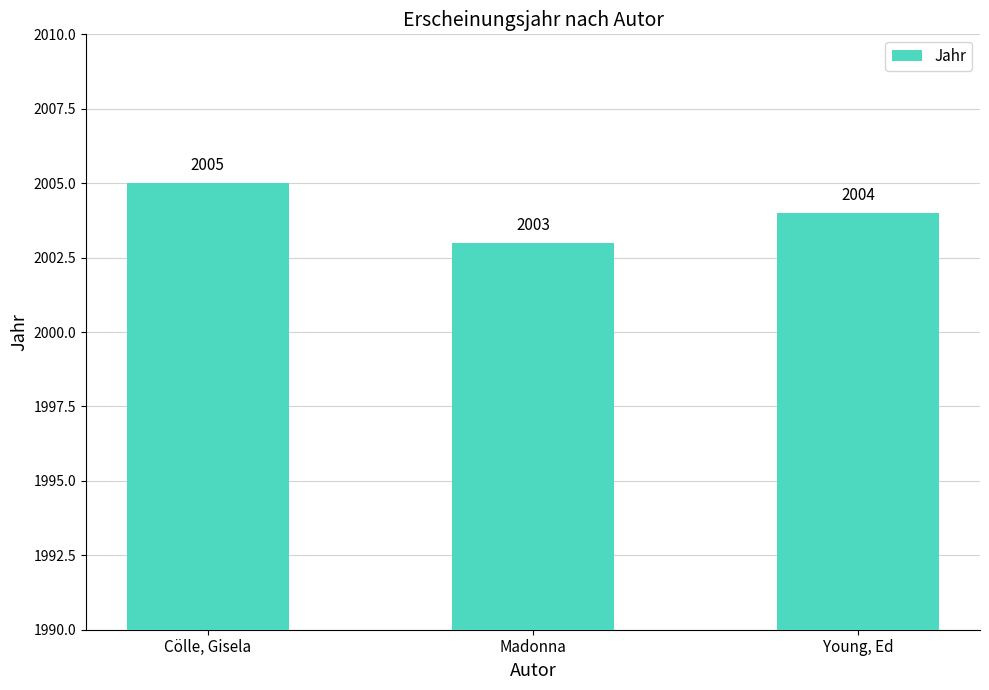

What value does the data have at Cölle, Gisela?

2005